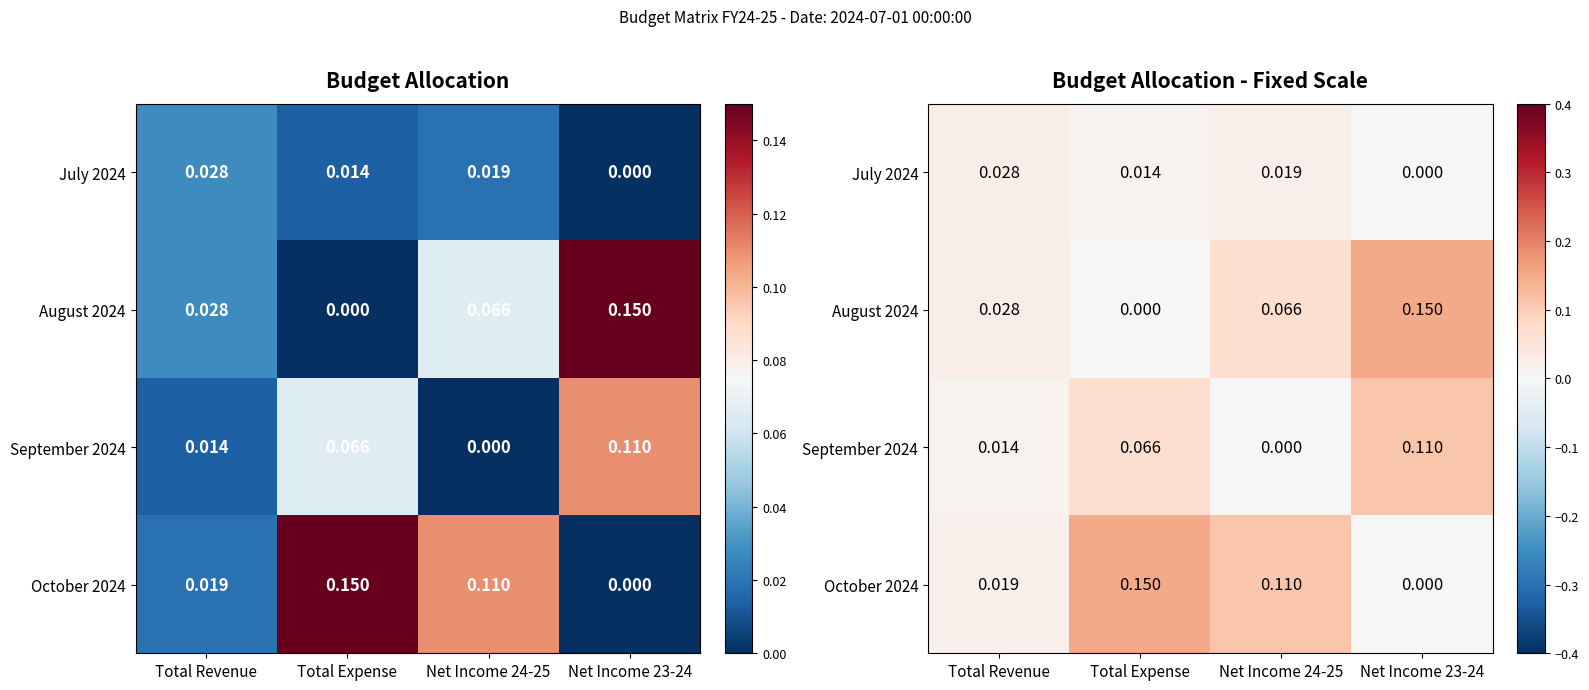

At which category is the sum across all series the highest?

Net Income 23-24